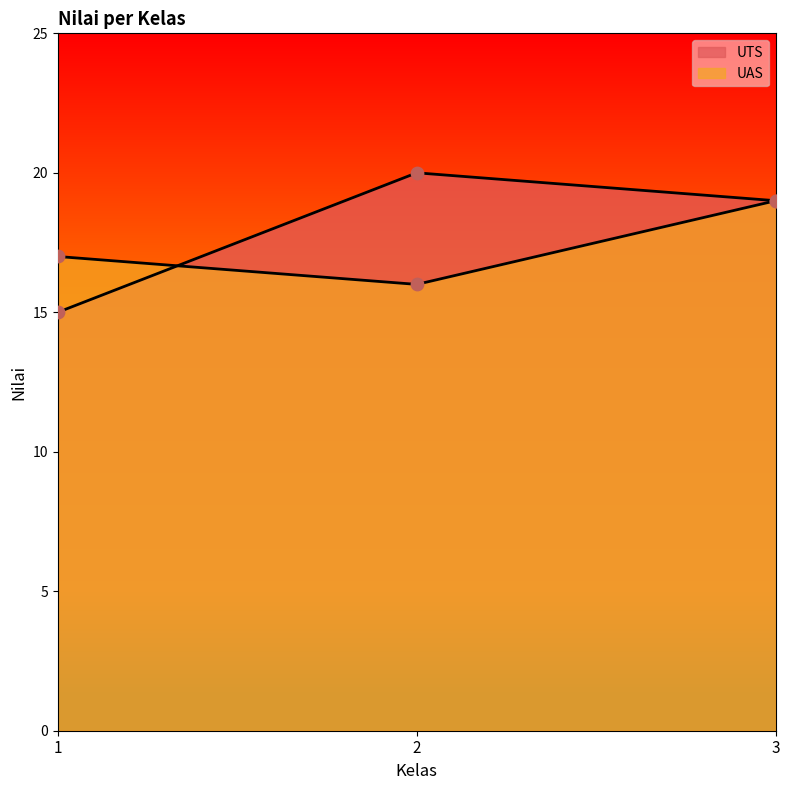

What is the total value across all series at 2?

36